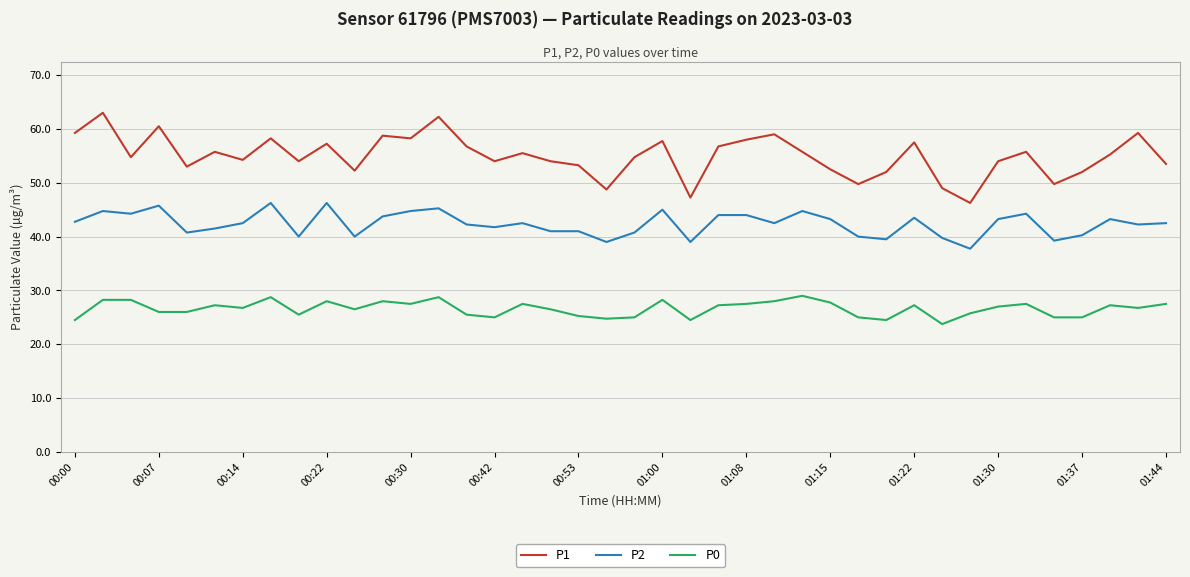

True or false: P0 and P2 intersect in this chart.

False